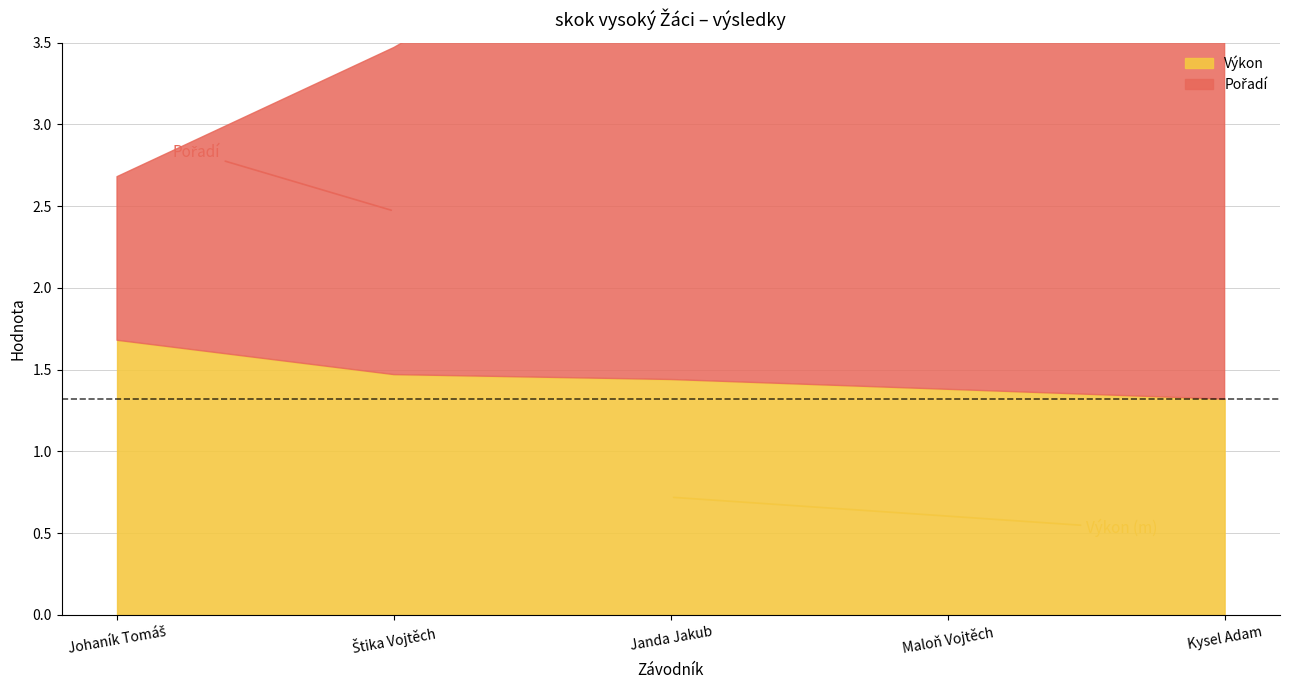

True or false: Pořadí and Výkon intersect in this chart.

False